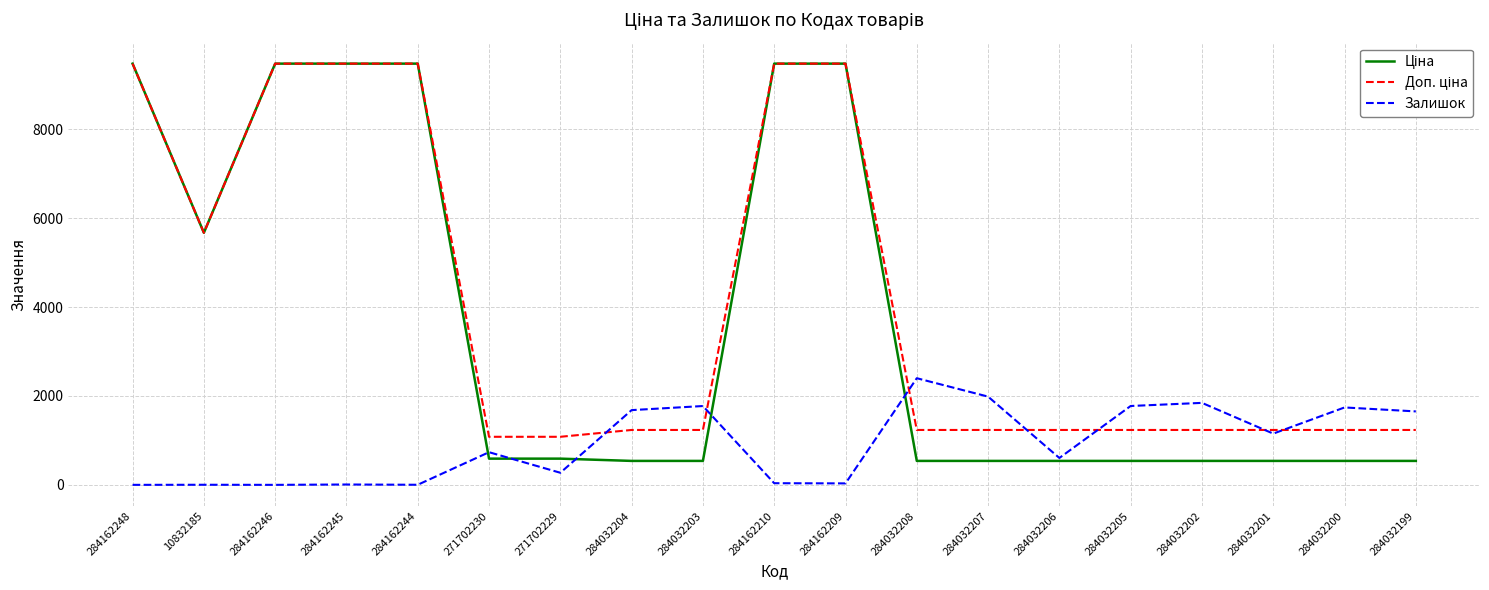

What is the difference between the highest and lowest values at 284032206?

696.4